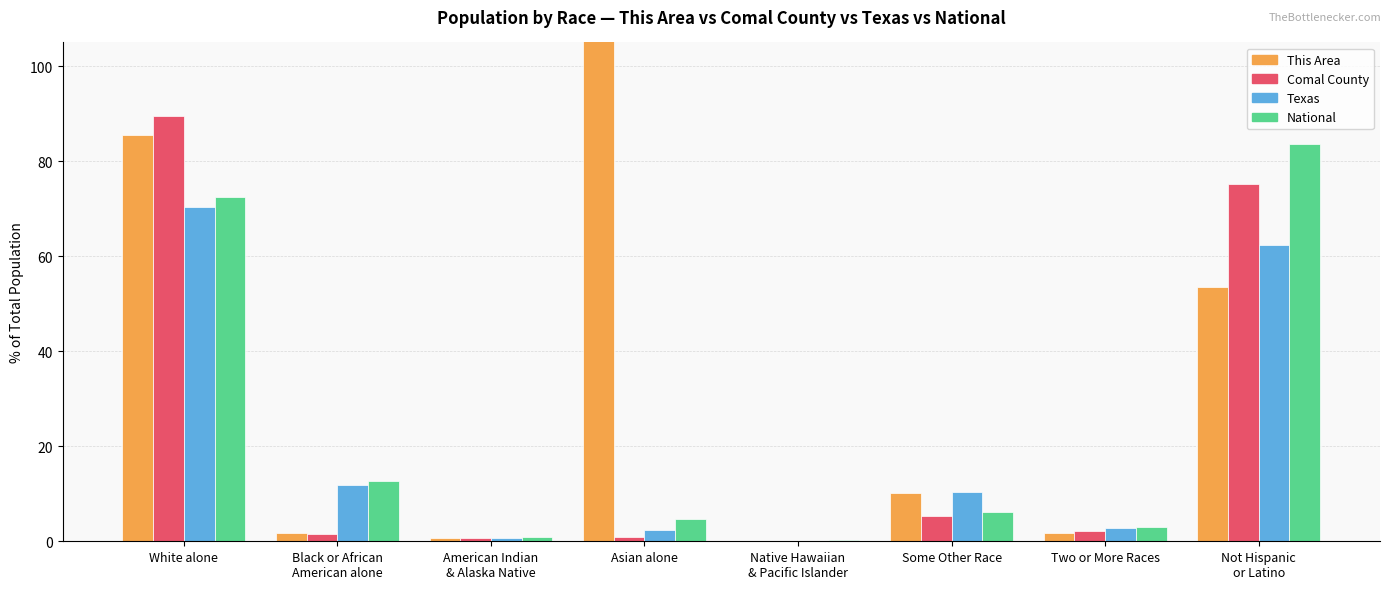

Is it true that Texas equals 10.5 at Some Other Race?

True